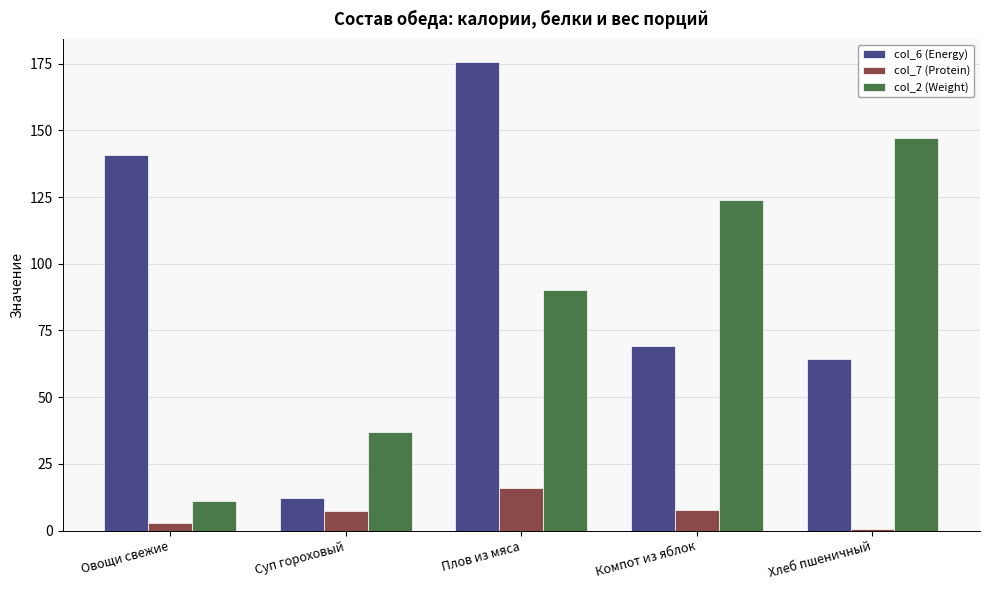

Which series has the widest spread of values?

col_6 (Energy)